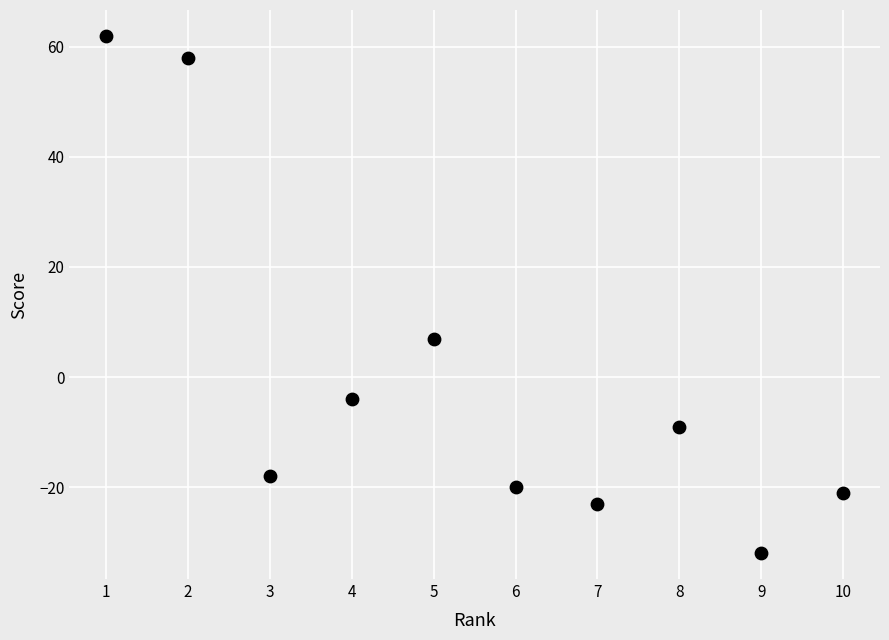

What is the range of X values (max minus min)?

9